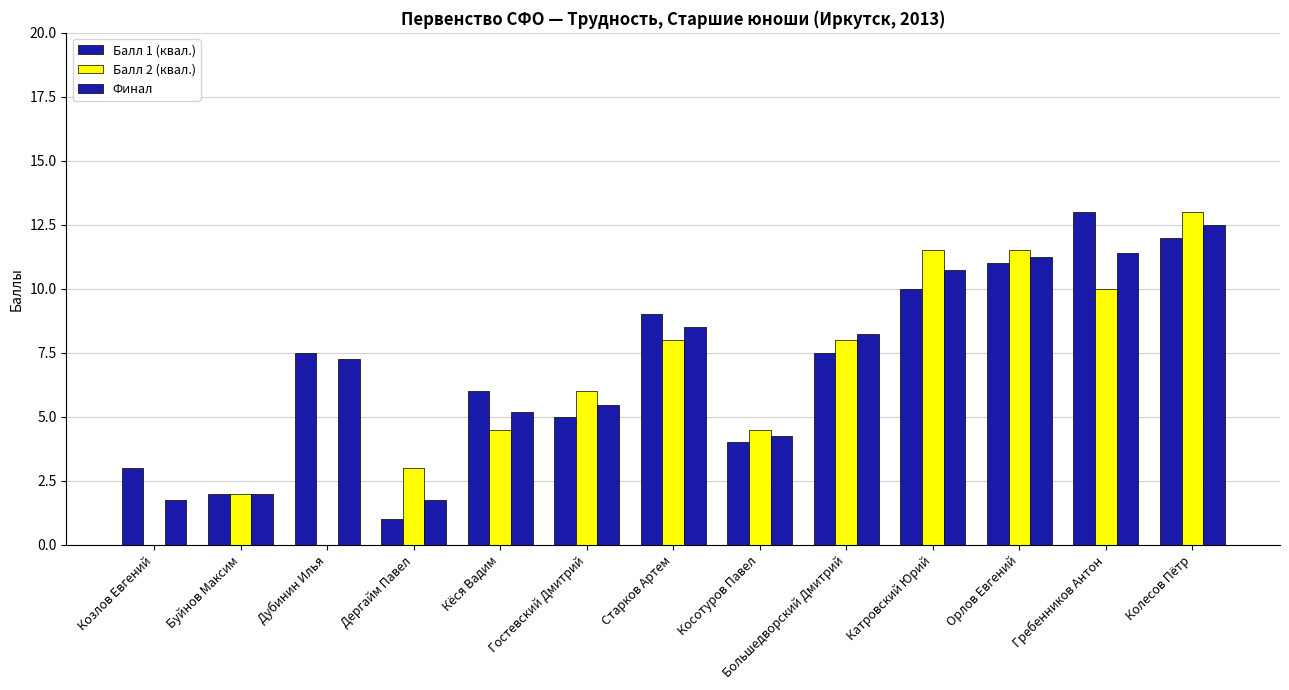

At which label does Балл 2 (квал.) first exceed 6?

Старков Артем